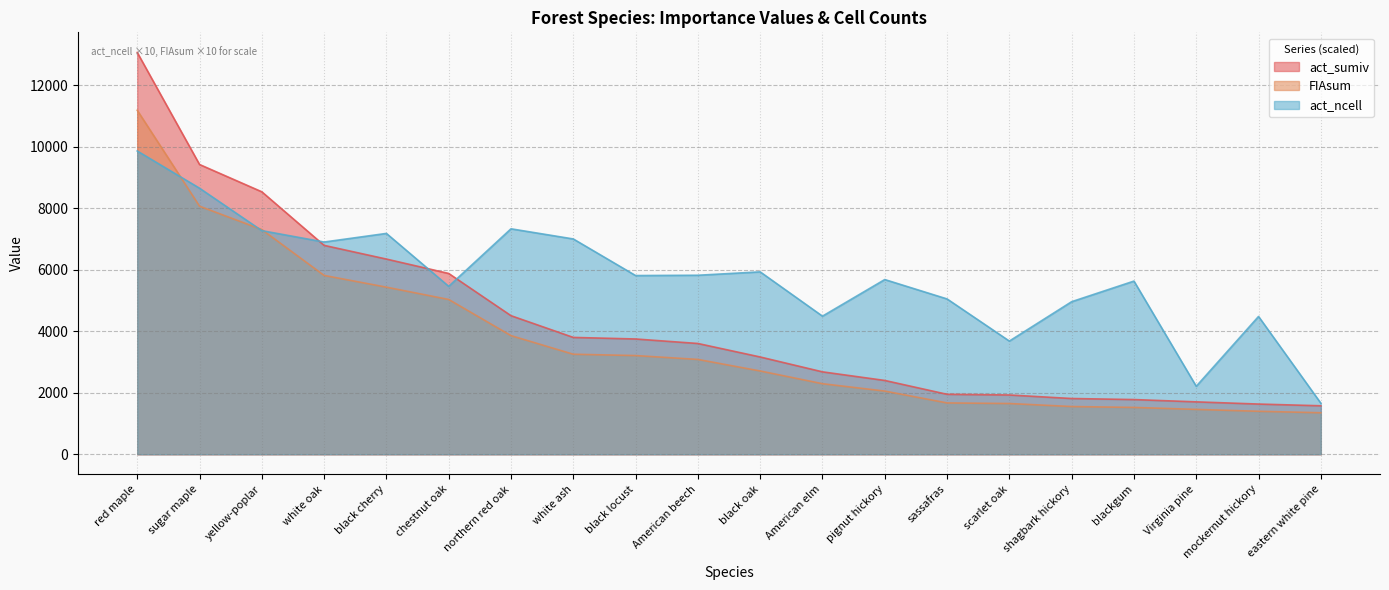

How many values in the act_sumiv series are below 3601?

10